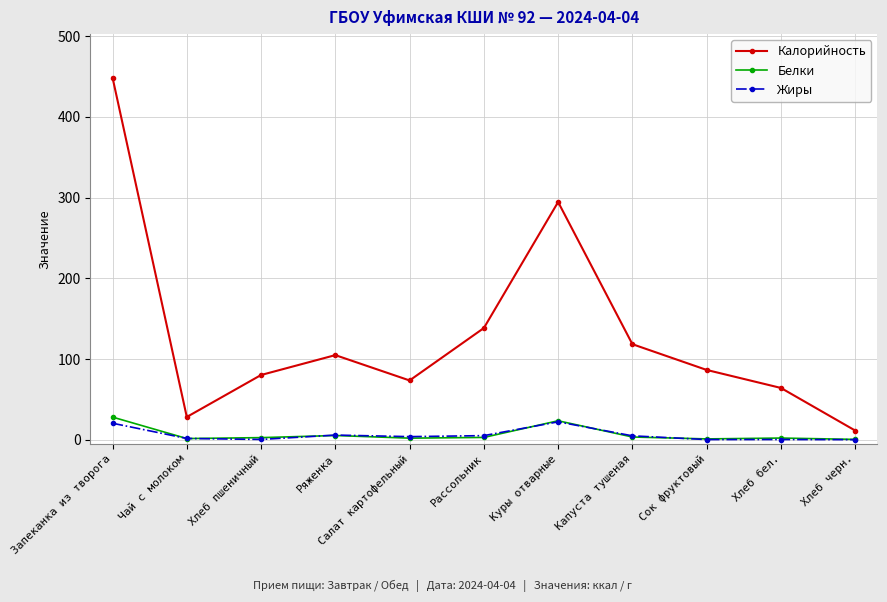

How many categories are shown in the chart?

11